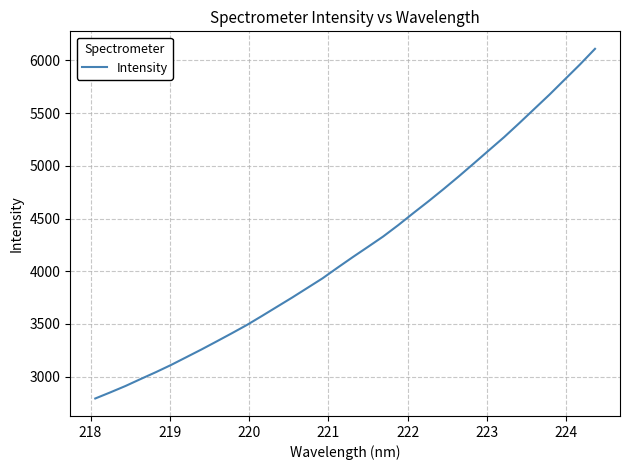

What is the minimum value shown in the chart?

2791.8